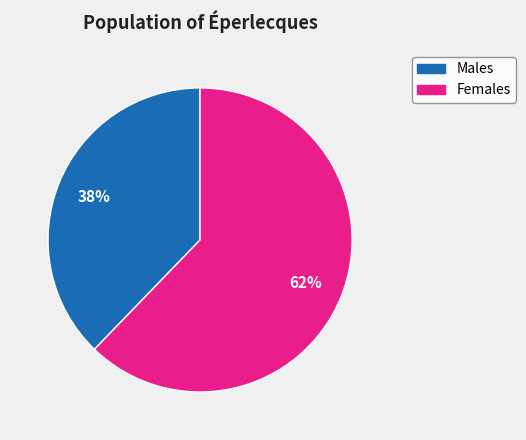

To the nearest percent, what is the average slice percentage?

50%